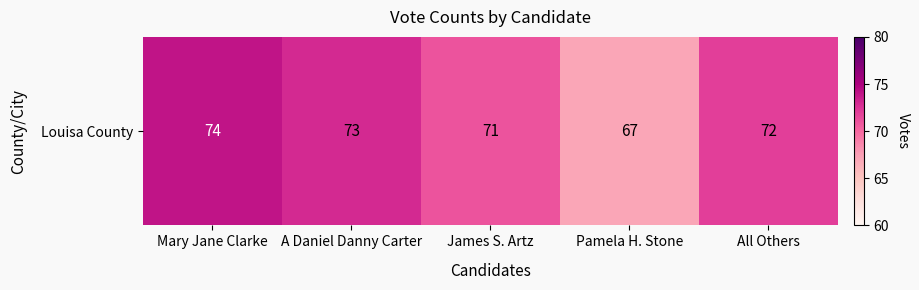

How many data points are less than 72?

2